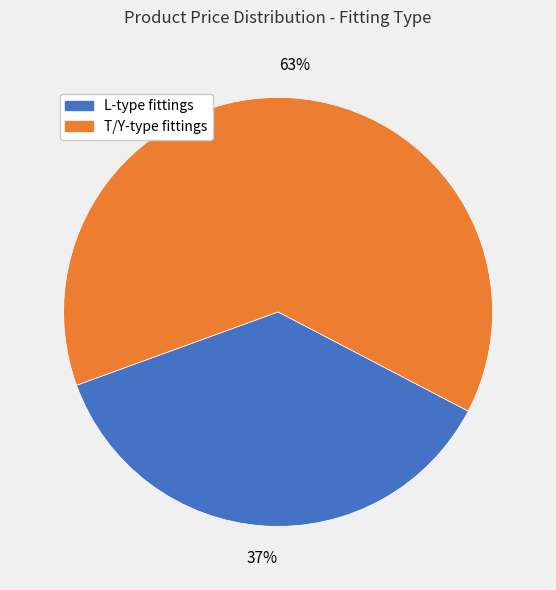

Which slice is the largest?

T/Y-type fittings